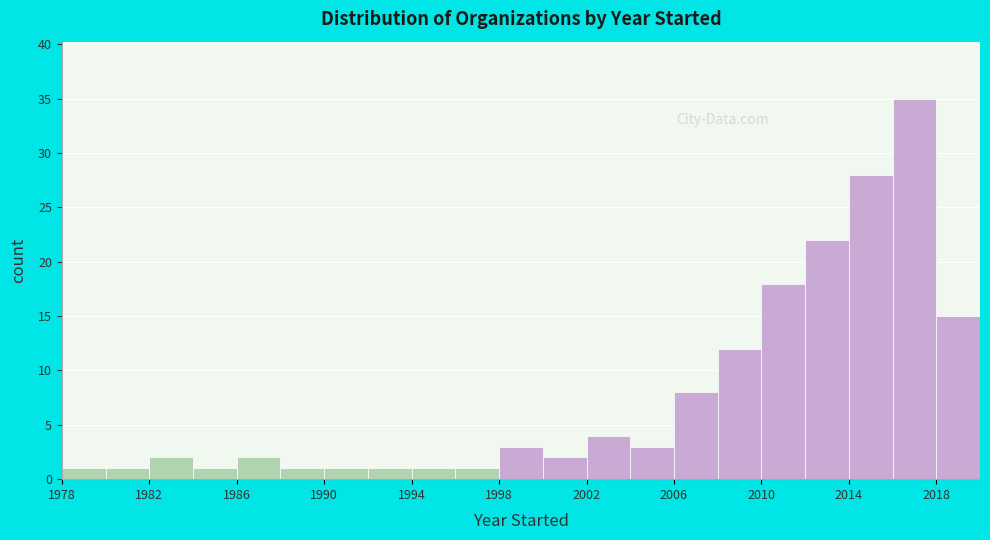

How tall is the bar that spans 1978 to 1980 on the x-axis? The values are not printed on the chart, so give them approximately, as read against the axis.

1